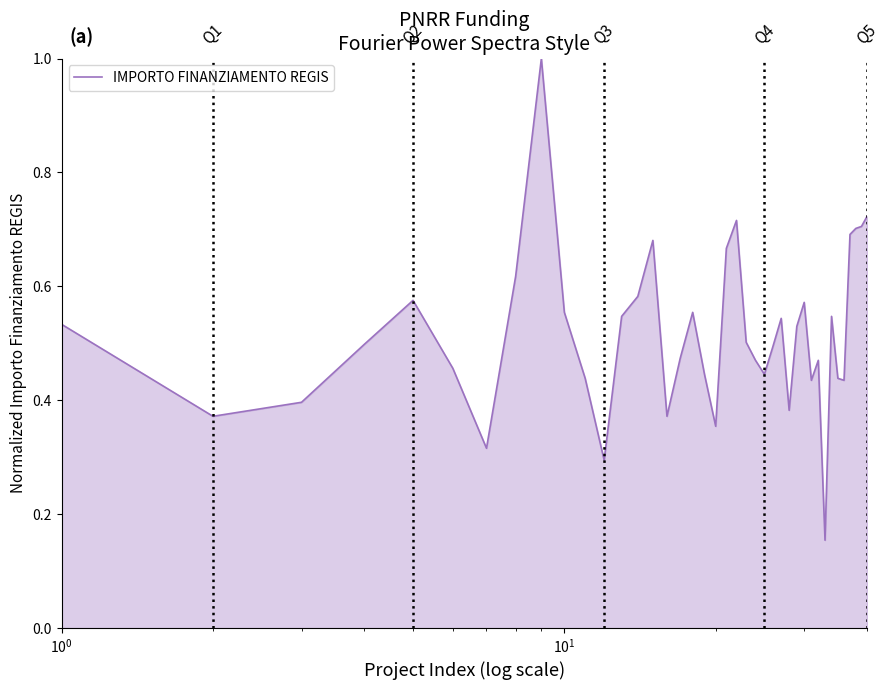

What is the maximum value shown in the chart?

1.0